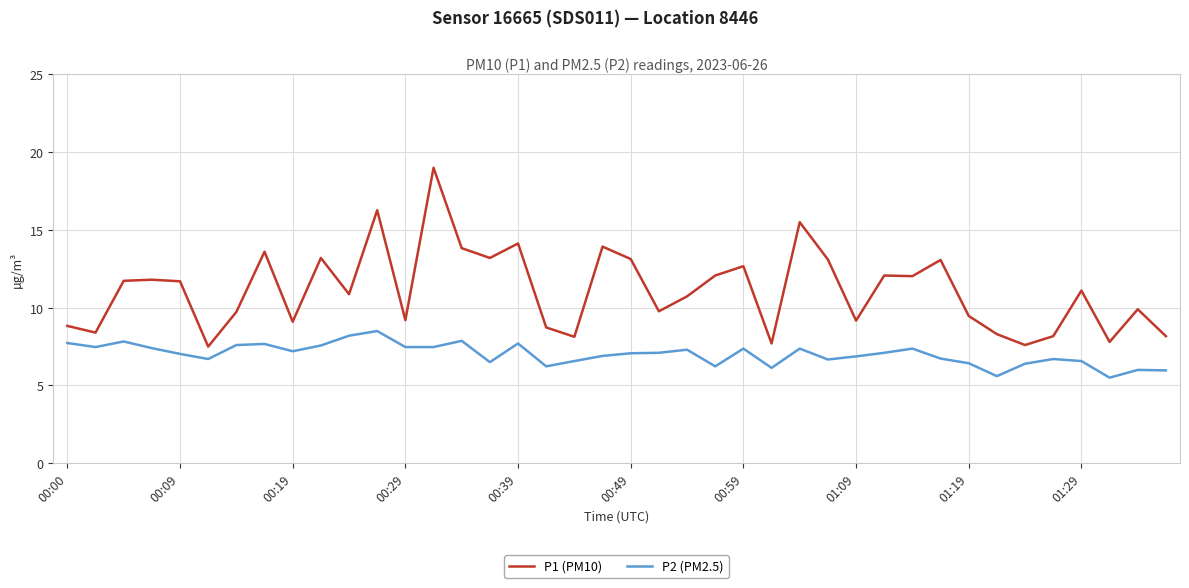

Which series has the largest total across all categories?

P1 (PM10)